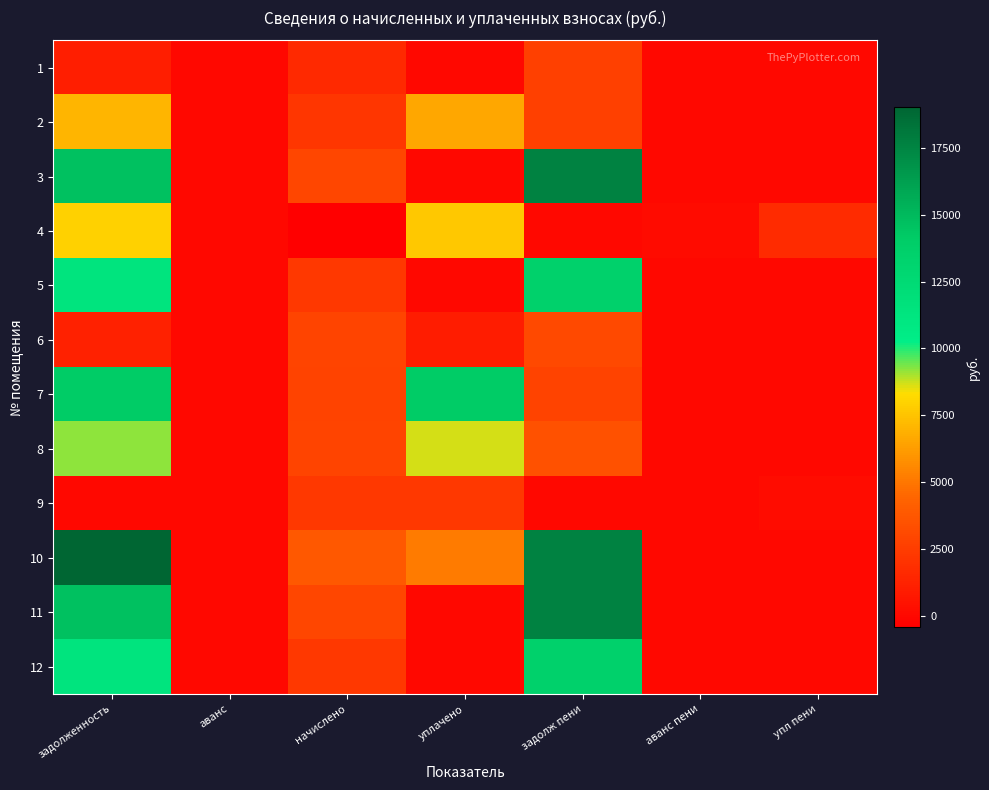

What is the smallest value displayed?

-429.7